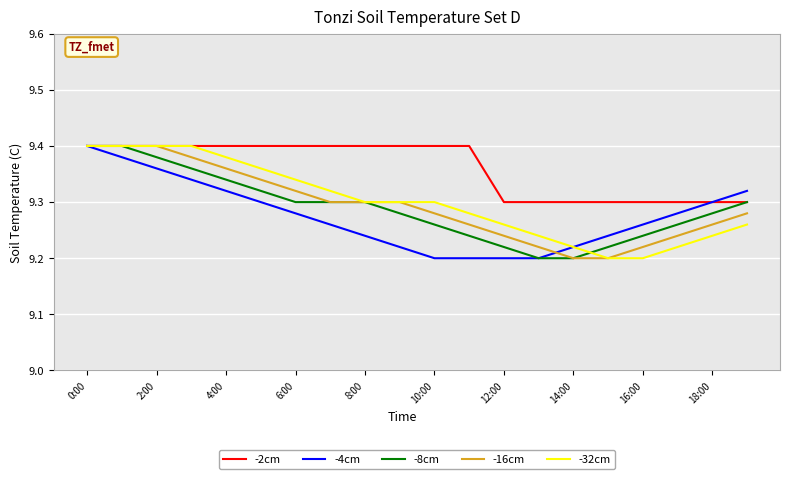

Which series has the largest total across all categories?

-2cm